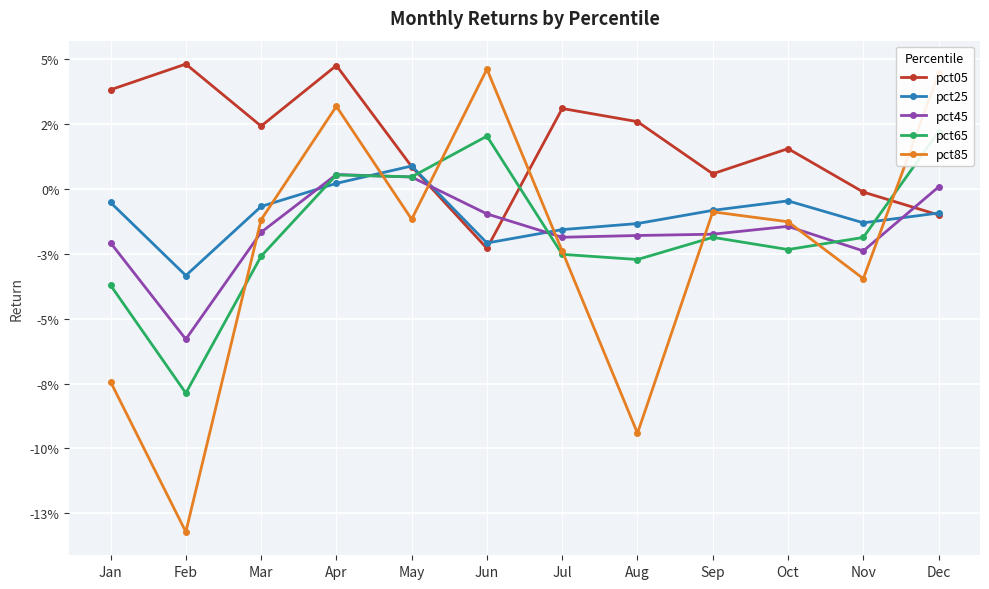

Reading left to right, transcribe all the data shown in this chart.

pct05: 0.0	0.0	0.0	0.0	0.0	-0.0	0.0	0.0	0.0	0.0	-0.0	-0.0
pct25: -0.0	-0.0	-0.0	0.0	0.0	-0.0	-0.0	-0.0	-0.0	-0.0	-0.0	-0.0
pct45: -0.0	-0.1	-0.0	0.0	0.0	-0.0	-0.0	-0.0	-0.0	-0.0	-0.0	0.0
pct65: -0.0	-0.1	-0.0	0.0	0.0	0.0	-0.0	-0.0	-0.0	-0.0	-0.0	0.0
pct85: -0.1	-0.1	-0.0	0.0	-0.0	0.0	-0.0	-0.1	-0.0	-0.0	-0.0	0.0